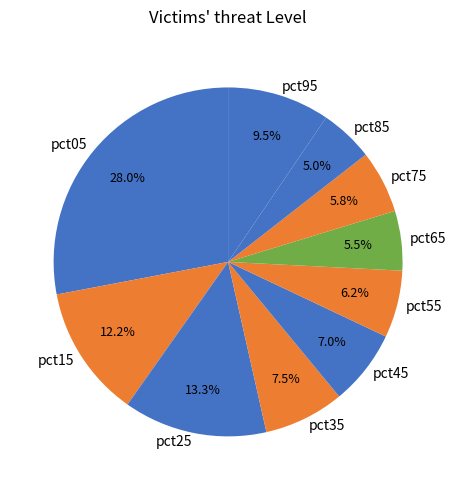

Which slice is the smallest?

pct85